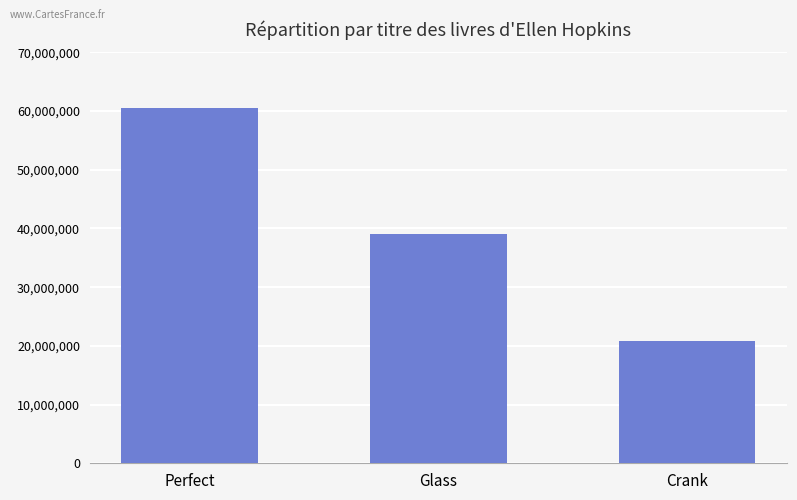

Is it true that the value at Glass is 22465907?

False